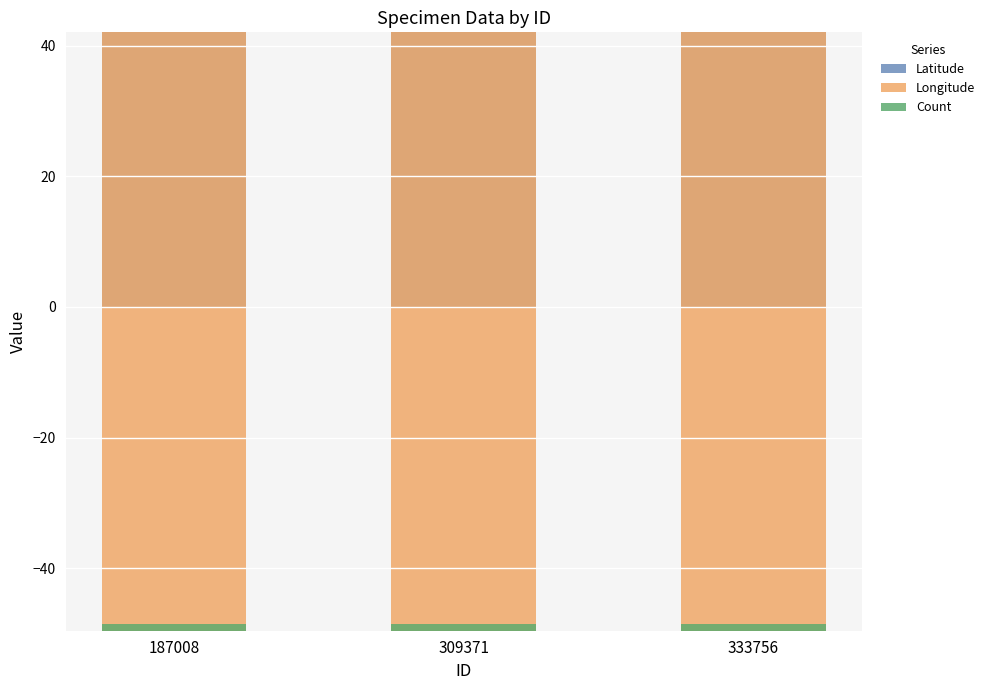

What is the greatest value displayed?

42.0